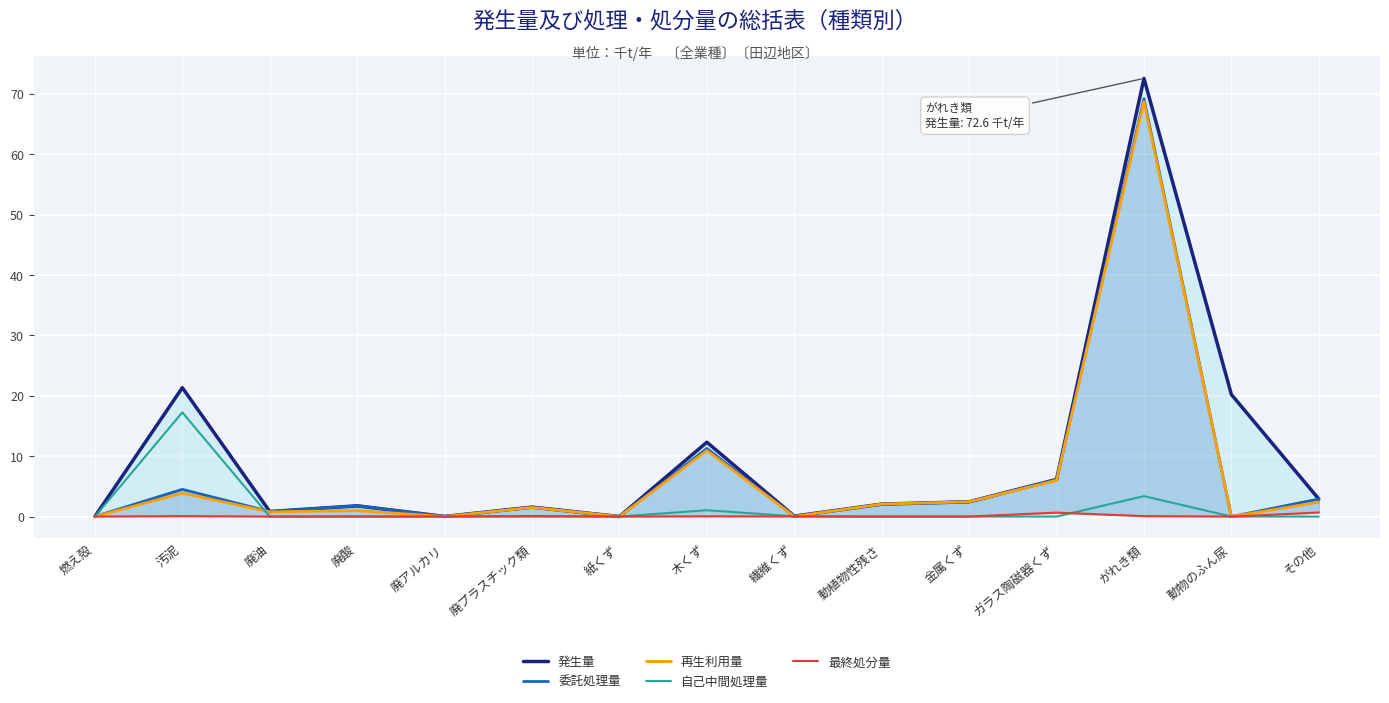

True or false: 委託処理量 has a value of 0.0 at 動物のふん尿.

True